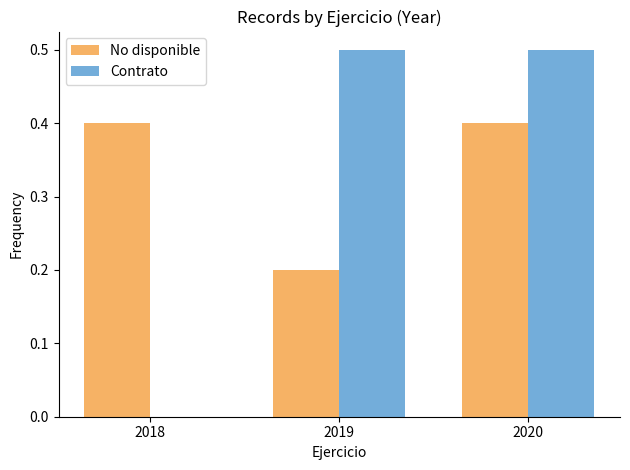

Reading left to right, list every range on the x-axis with the height of the bar of each series over it. The values are not printed on the chart, so give them approximately, as read against the axis.

2017.5 to 2018.5: No disponible=0.4	Contrato=0
2018.5 to 2019.5: No disponible=0.2	Contrato=0.5
2019.5 to 2020.5: No disponible=0.4	Contrato=0.5